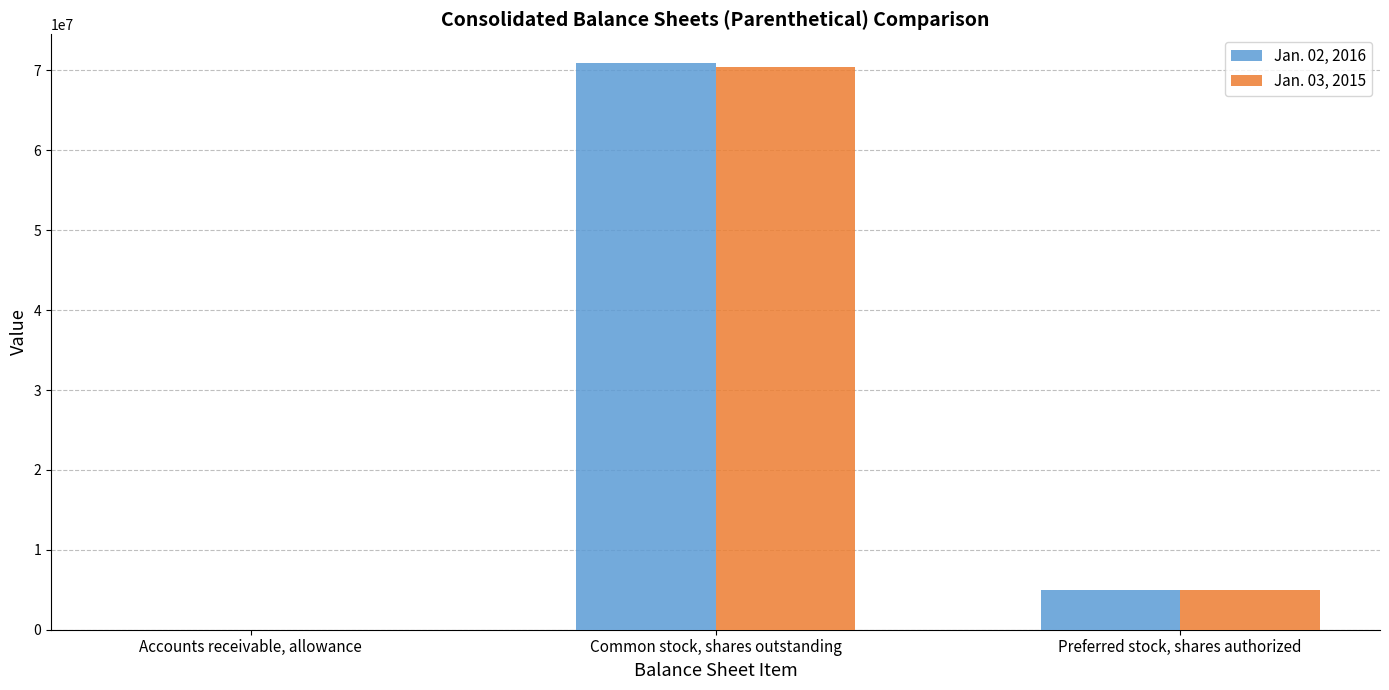

Reading left to right, list all the values displayed in this chart.

Jan. 02, 2016: Accounts receivable, allowance=917	Common stock, shares outstanding=70968054	Preferred stock, shares authorized=5000000
Jan. 03, 2015: Accounts receivable, allowance=1778	Common stock, shares outstanding=70406086	Preferred stock, shares authorized=5000000